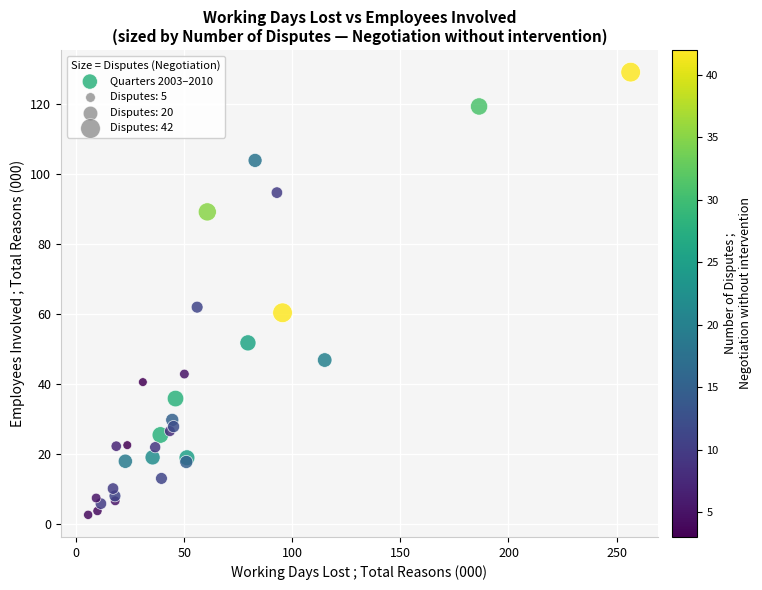

What Y value in the scatter plot is closest to 65?

61.9